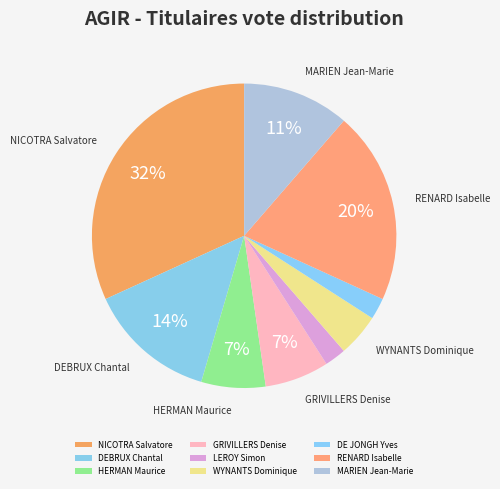

Is there a majority slice in this chart?

No